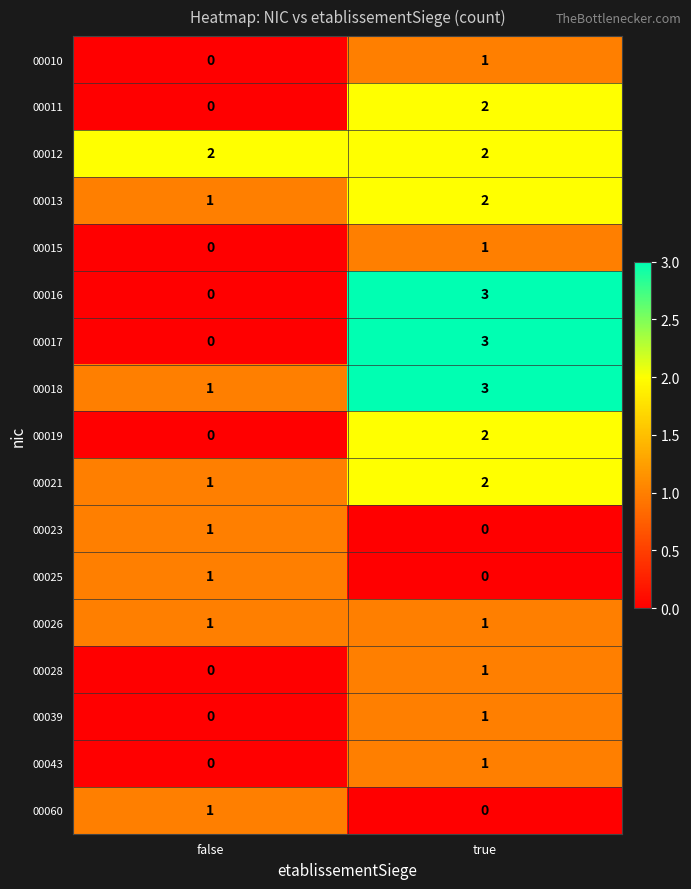

What is the difference between the 00017 values at true and false?

3